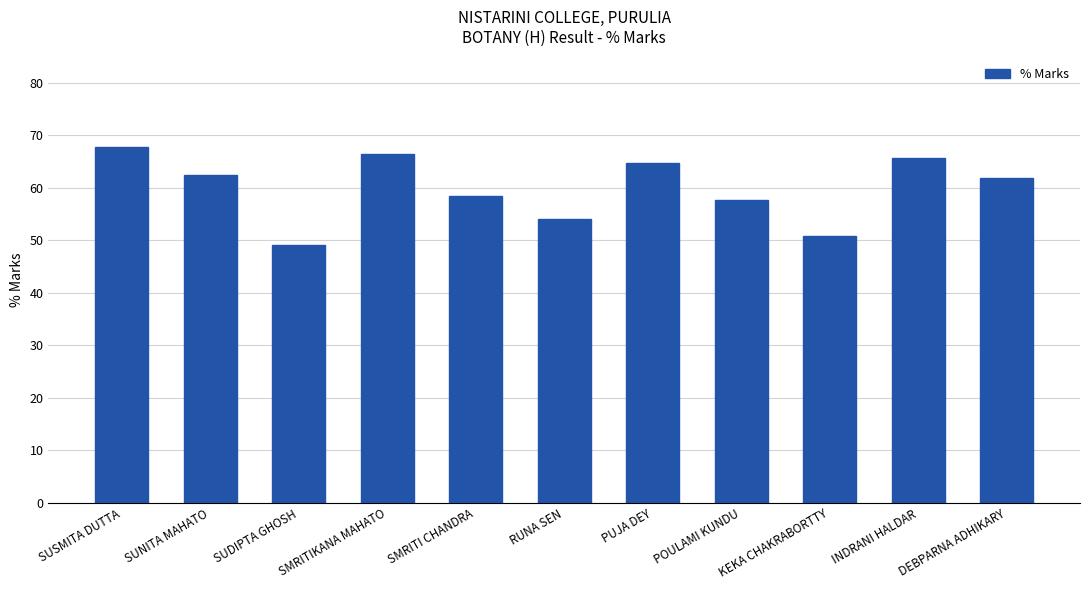

What is the change in value from PUJA DEY to INDRANI HALDAR?

+1.0